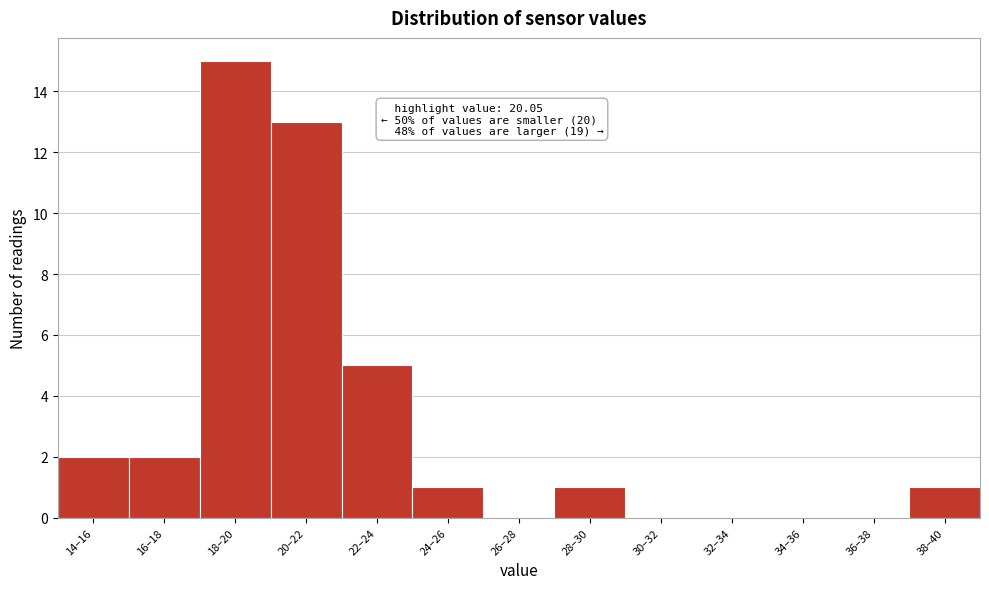

Reading left to right, list all the values displayed in this chart.

14–16=2	16–18=2	18–20=15	20–22=13	22–24=5	24–26=1	26–28=0	28–30=1	30–32=0	32–34=0	34–36=0	36–38=0	38–40=1